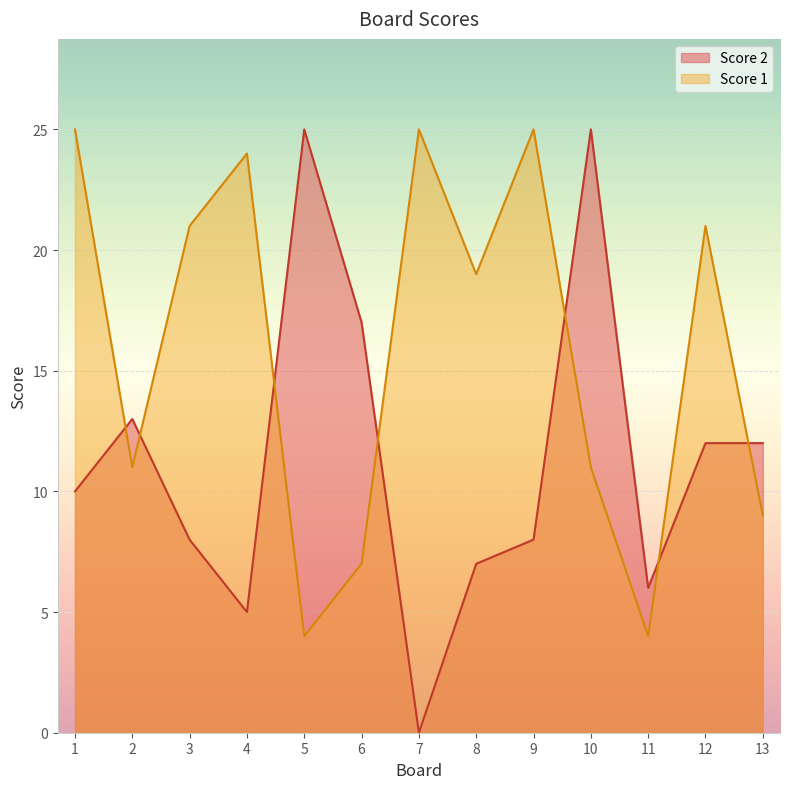

What is the difference between the maximum and minimum values in the Score 1 series?

21